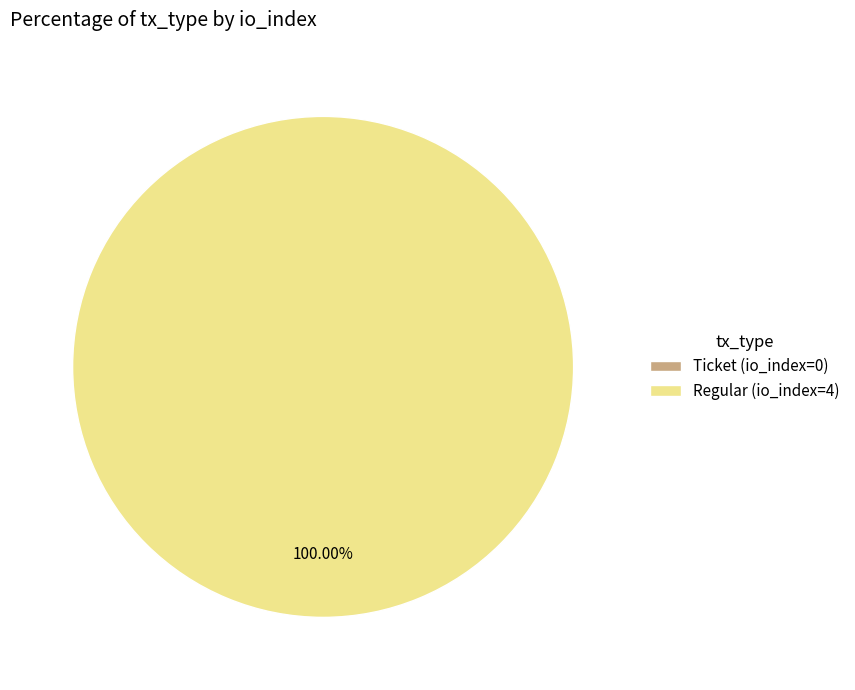

To the nearest percent, what portion does Regular (io_index=4) represent?

100%